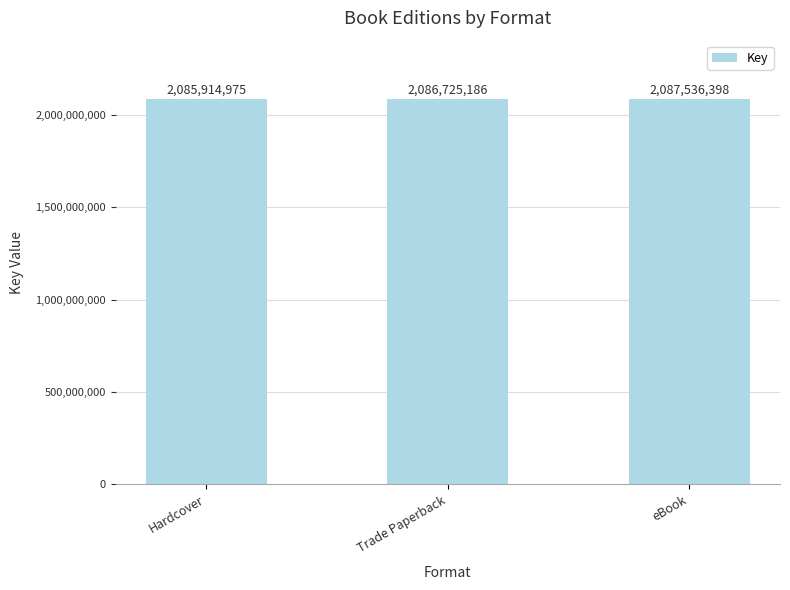

Reading left to right, list all the values displayed in this chart.

2085914975	2086725186	2087536398